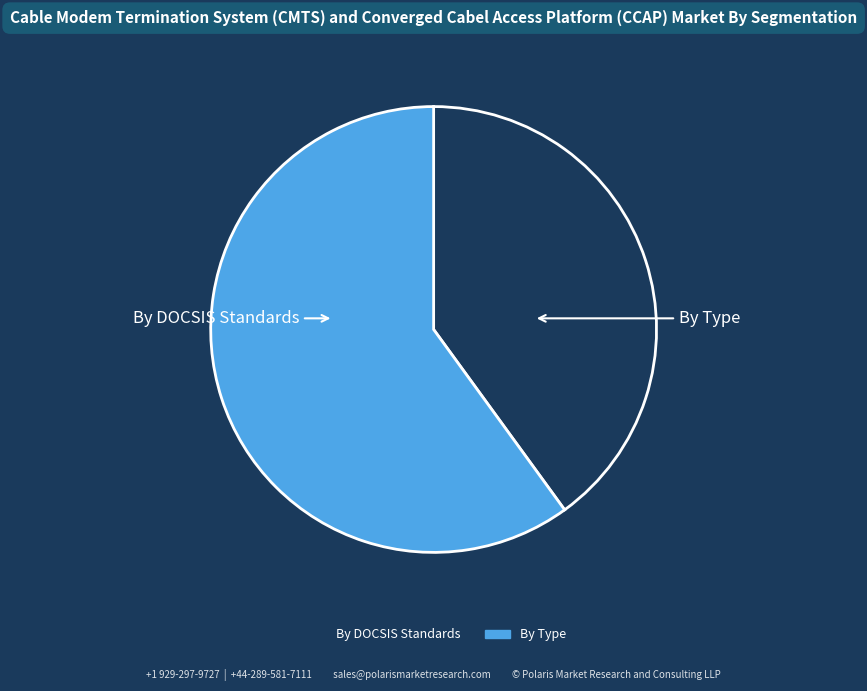

Is there any slice that represents more than half of the pie?

Yes